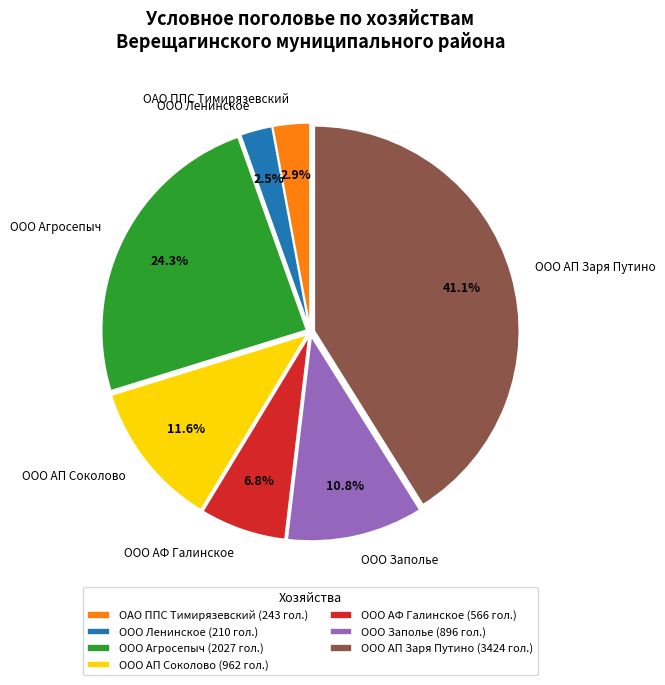

True or false: ООО Агросепыч accounts for 13% of the total.

False